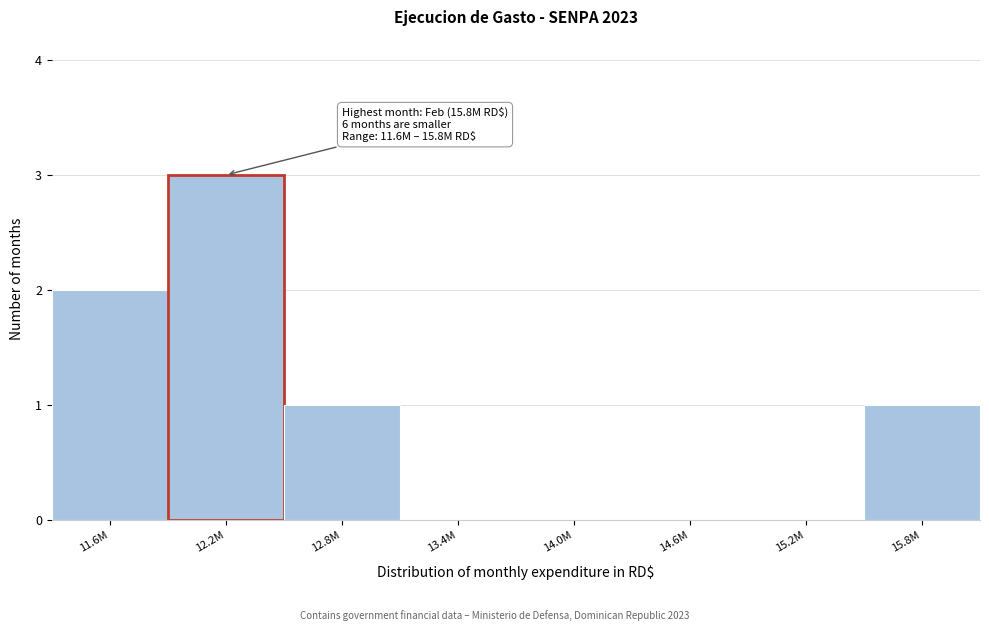

Reading left to right, list all the values displayed in this chart.

11.6M=2	12.2M=3	12.8M=1	13.4M=0	14.0M=0	14.6M=0	15.2M=0	15.8M=1